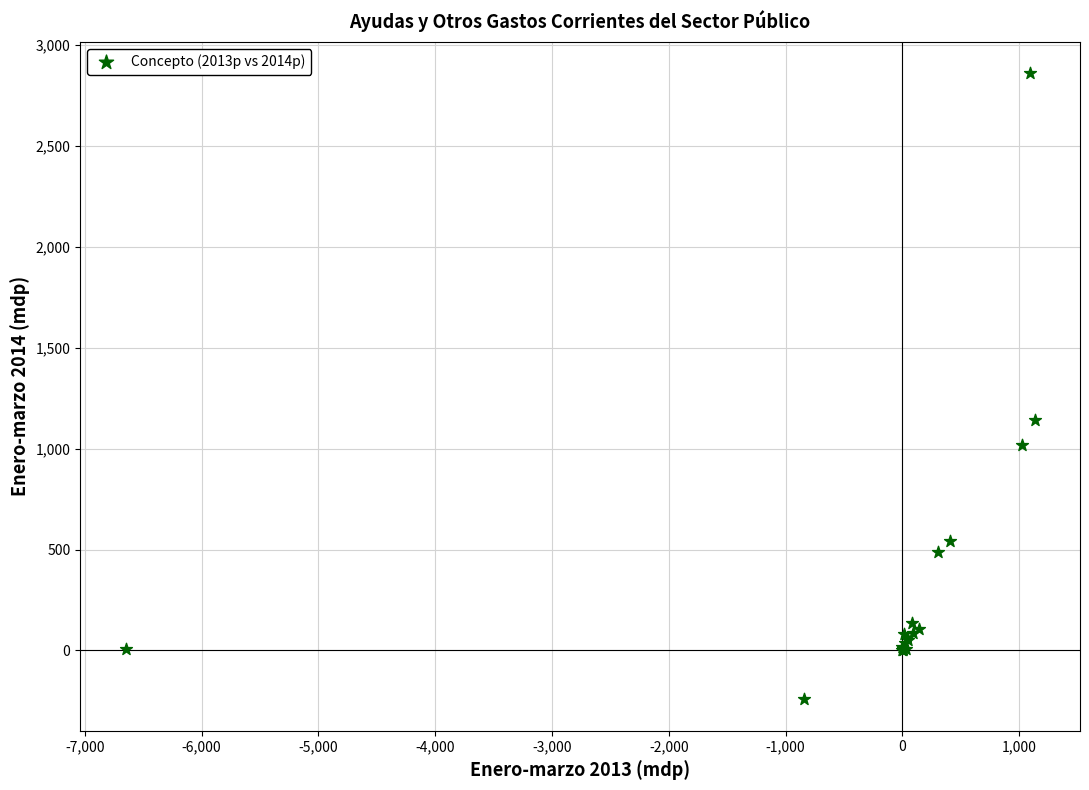

What Y value in the scatter plot is closest to 1308?

1141.9